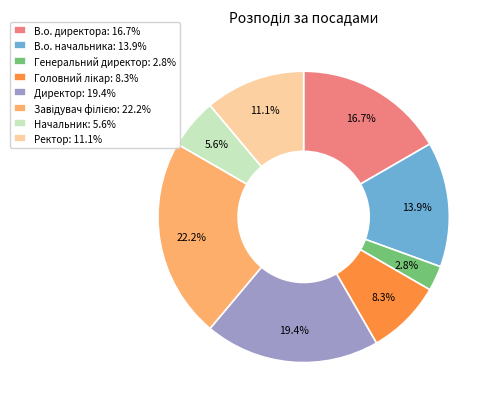

True or false: Генеральний директор accounts for 3% of the total.

True